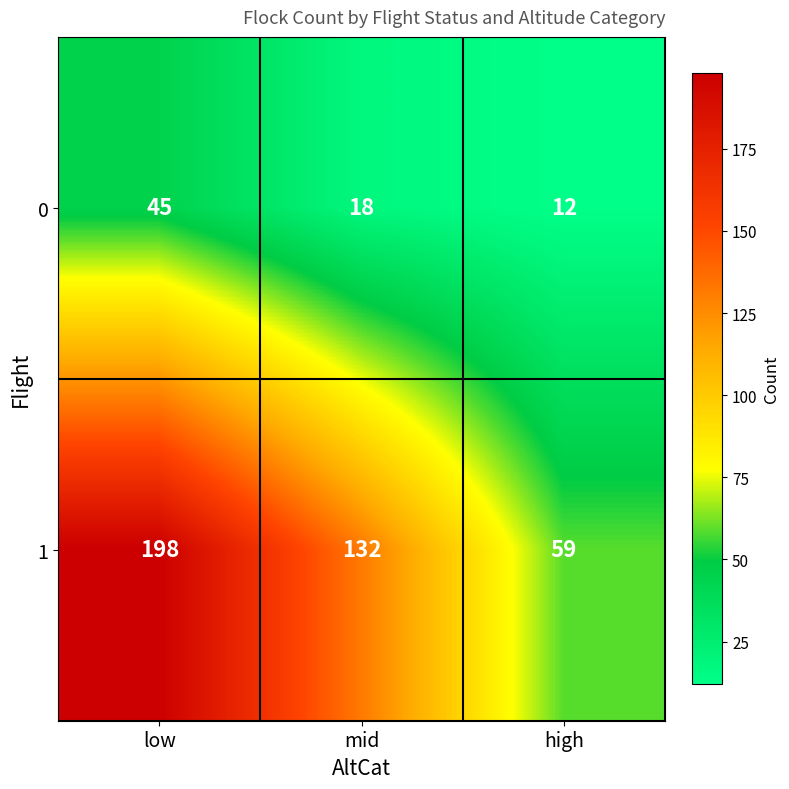

Rank the series by their maximum value, from highest to lowest.

1, 0